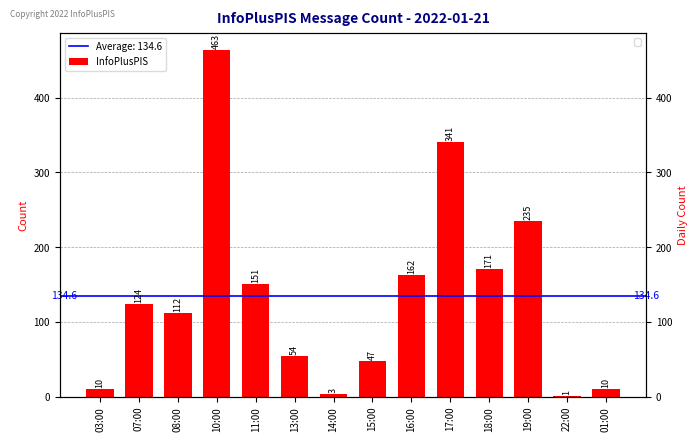

What is the label of the 14th bar from the left?

01:00